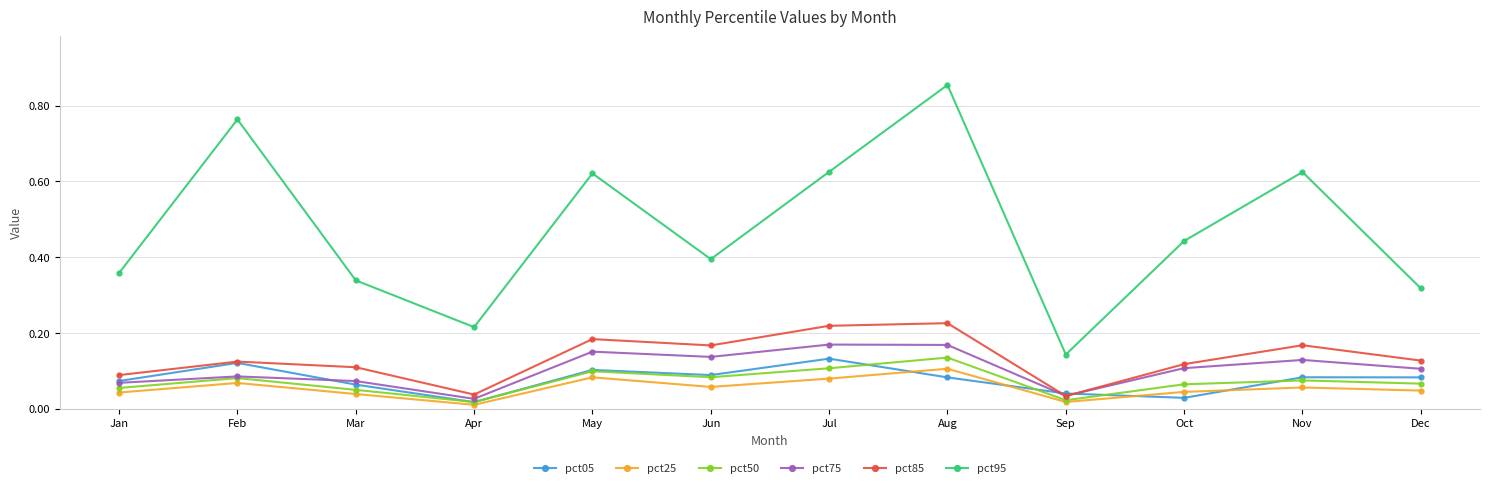

At which label does pct95 reach its minimum?

Sep